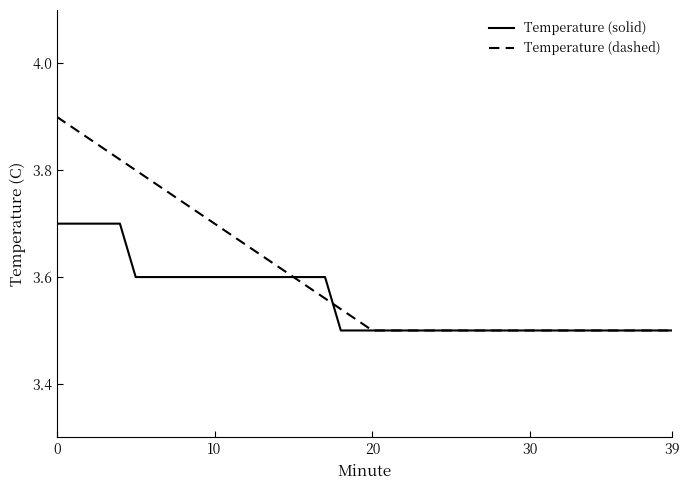

Which series has the largest range (max minus min)?

Temperature (dashed)